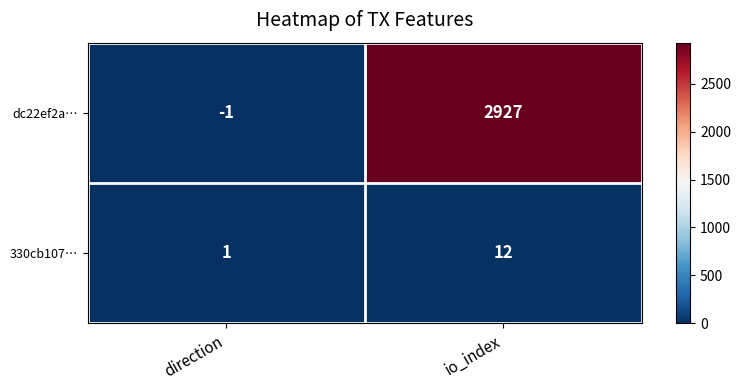

Which series has the largest range (max minus min)?

dc22ef2a…